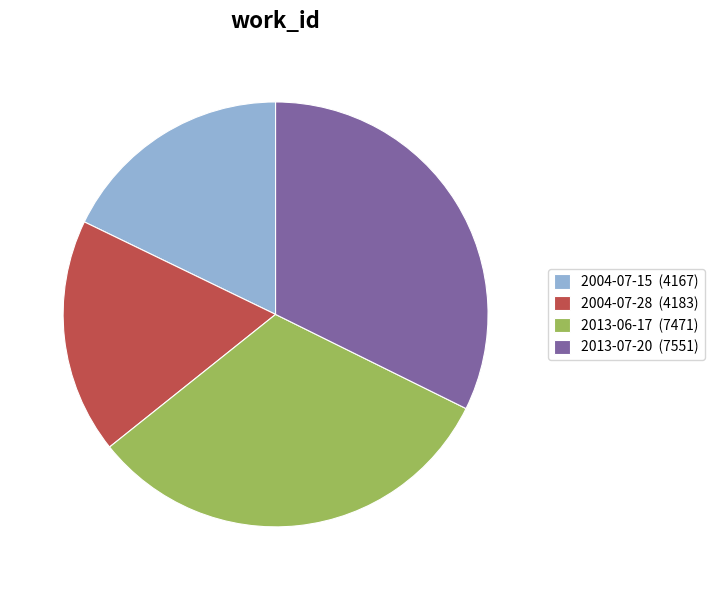

True or false: 2004-07-15 accounts for 3% of the total.

False